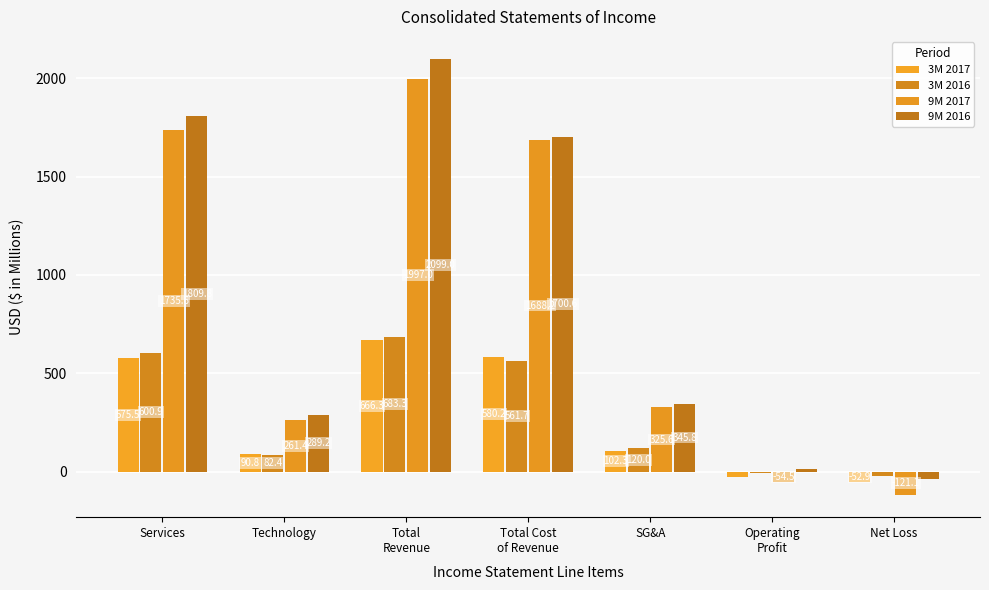

What is the value of the 9M 2016 bar at the 1st from the left?

1809.8